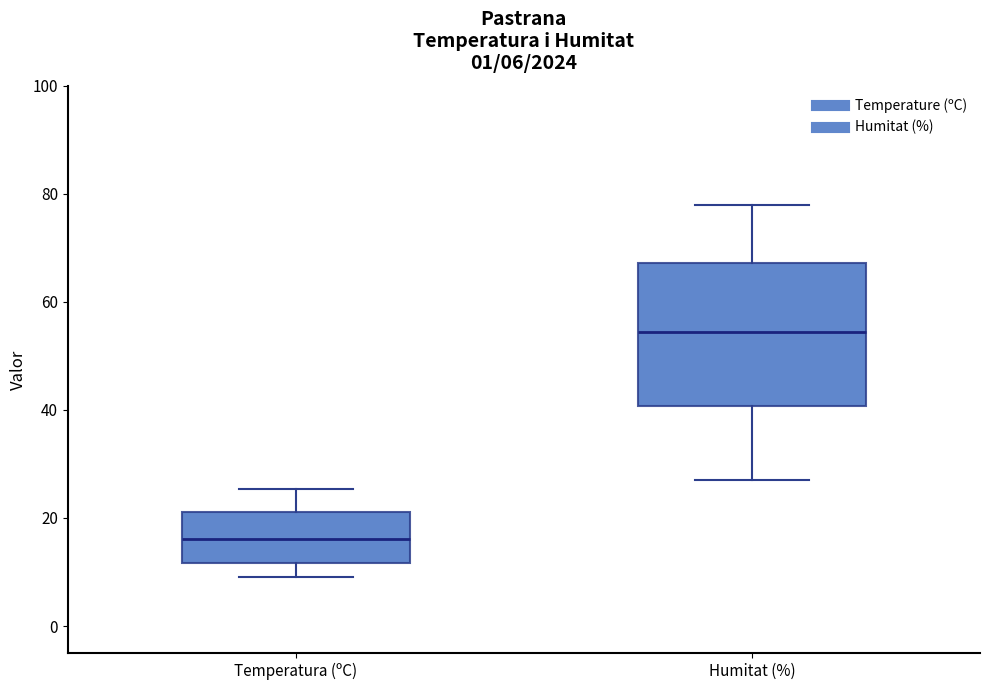

Which box is the tallest, from its lower edge to its upper edge?

Humitat (%)